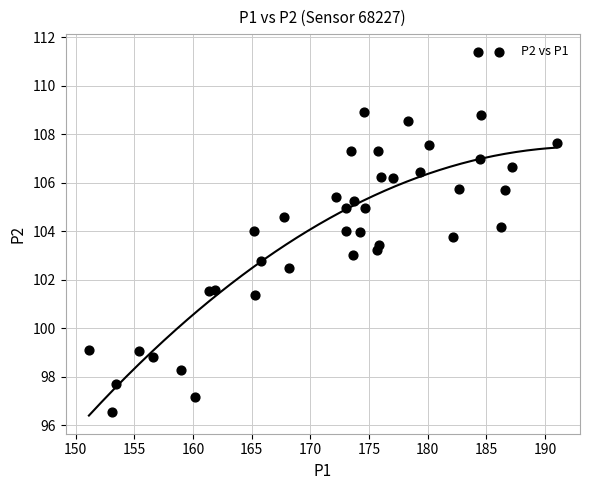

What is the range of X values (max minus min)?

39.9